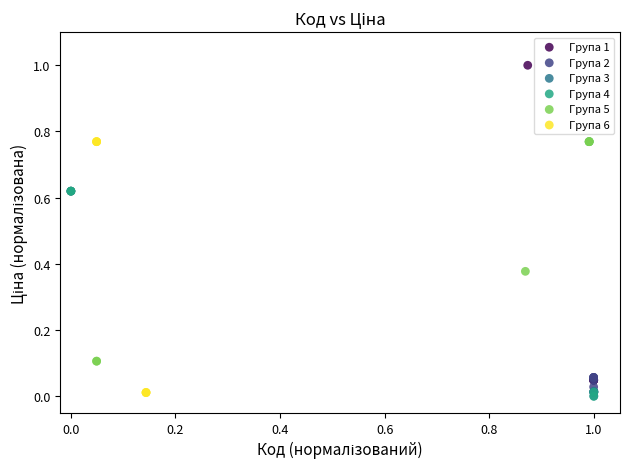

Which series has the widest spread of Y values?

Група 1